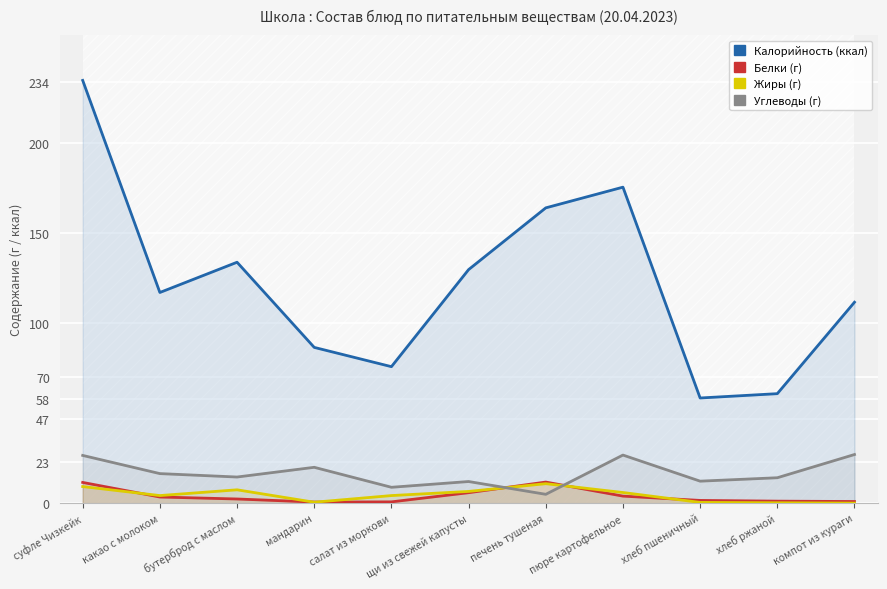

At which category does Белки reach its first local valley?

мандарин